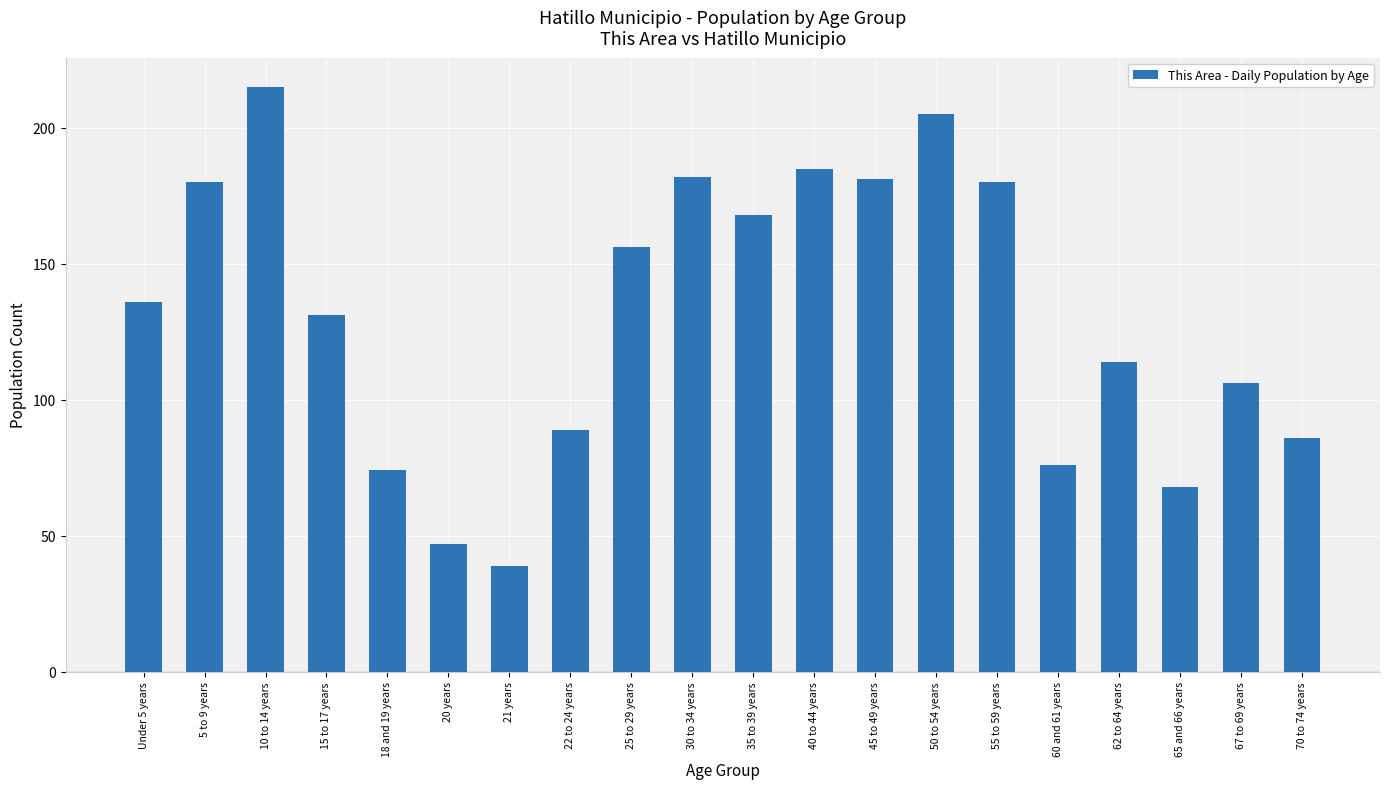

What is the maximum value shown in the chart?

215